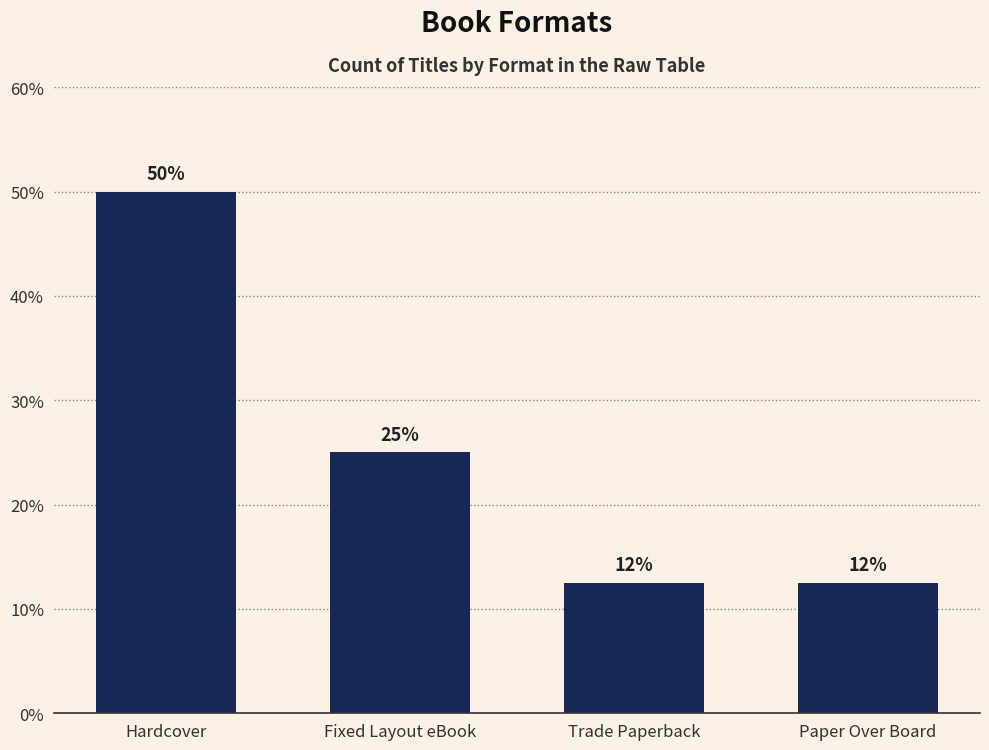

What is the sum of all values?

100.0